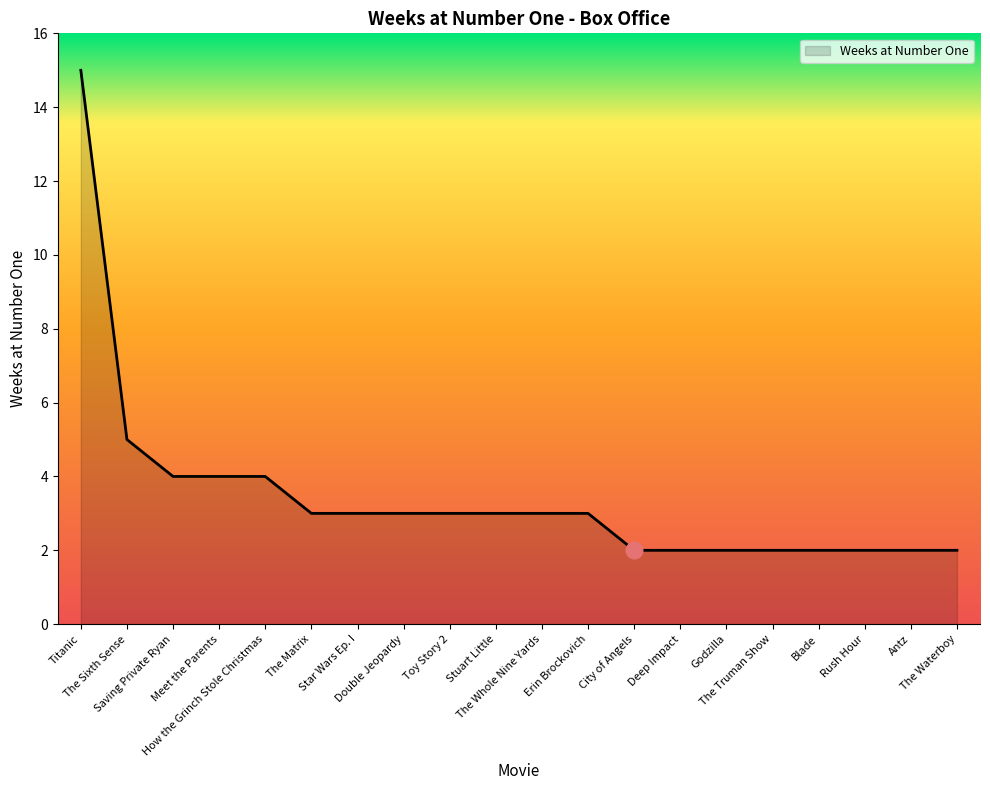

What value does the data have at Erin Brockovich?

3